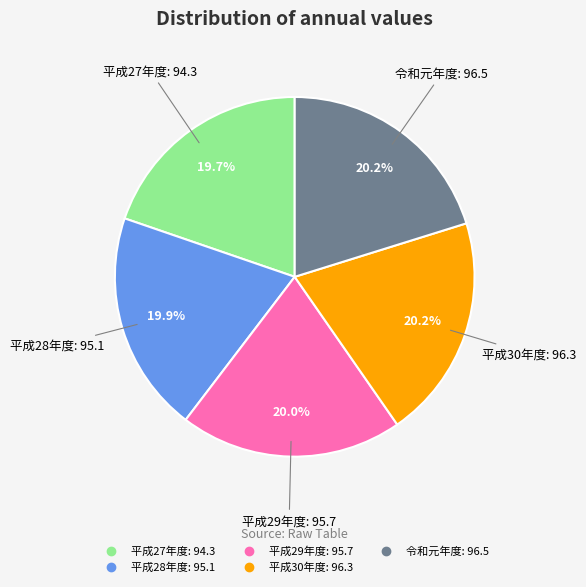

How many slices are in this pie chart?

5